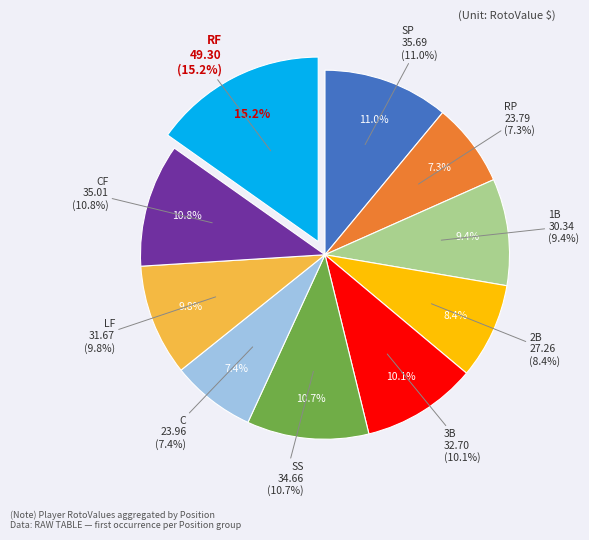

The 2B slice represents 17% of the pie. True or false?

False